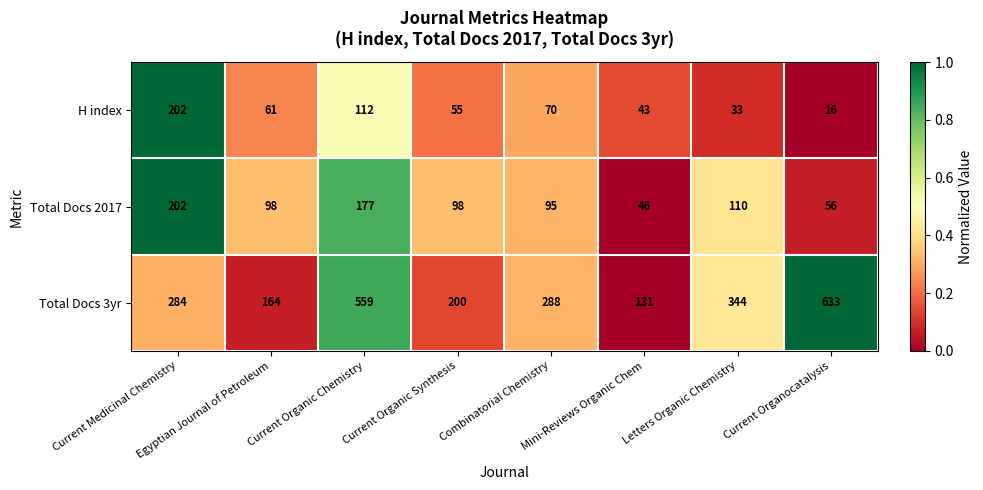

What is the minimum value for Total Docs 2017?

46